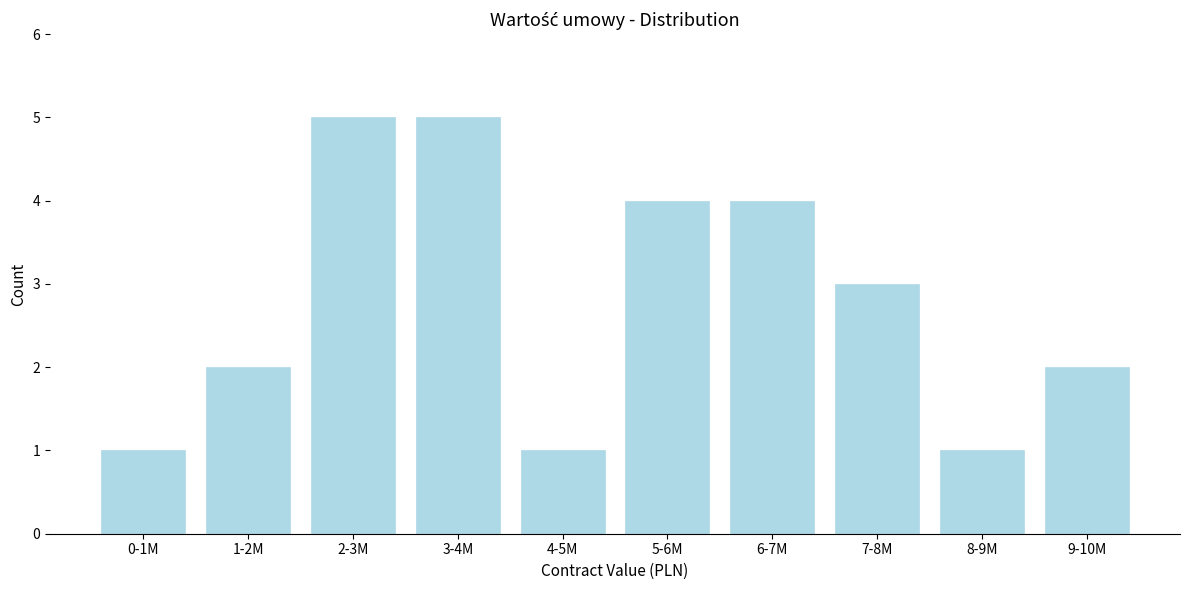

Reading left to right, list all the values displayed in this chart.

0-1M=1	1-2M=2	2-3M=5	3-4M=5	4-5M=1	5-6M=4	6-7M=4	7-8M=3	8-9M=1	9-10M=2